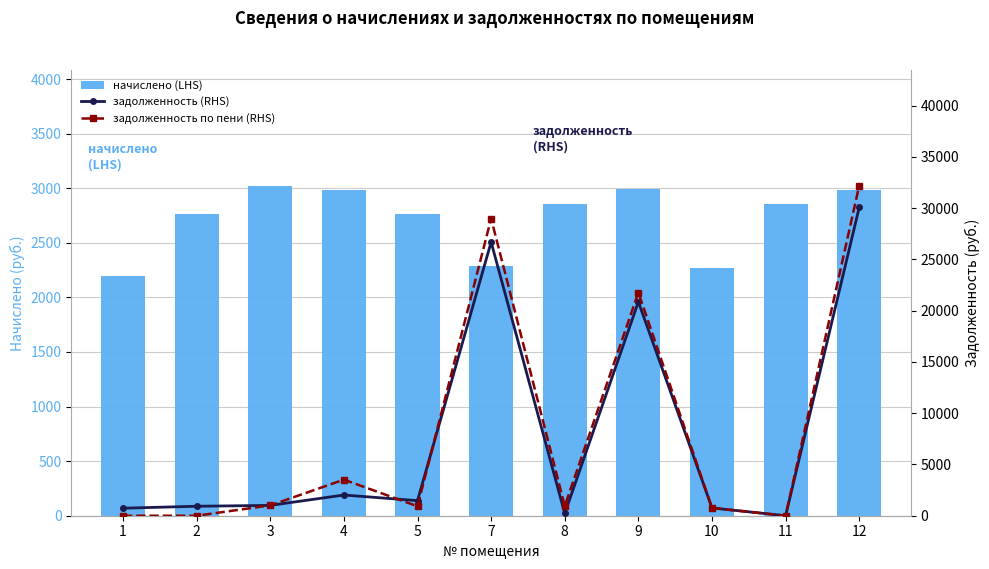

At which label does начислено (LHS) reach its minimum?

1